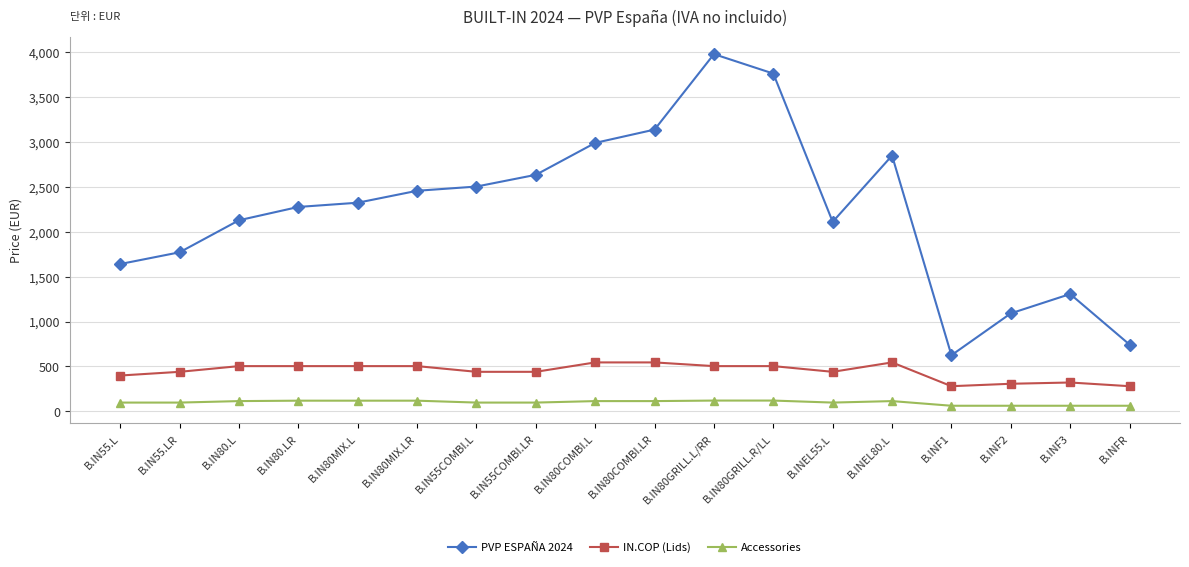

How many values in the IN.COP (Lids) series are below 503?

9